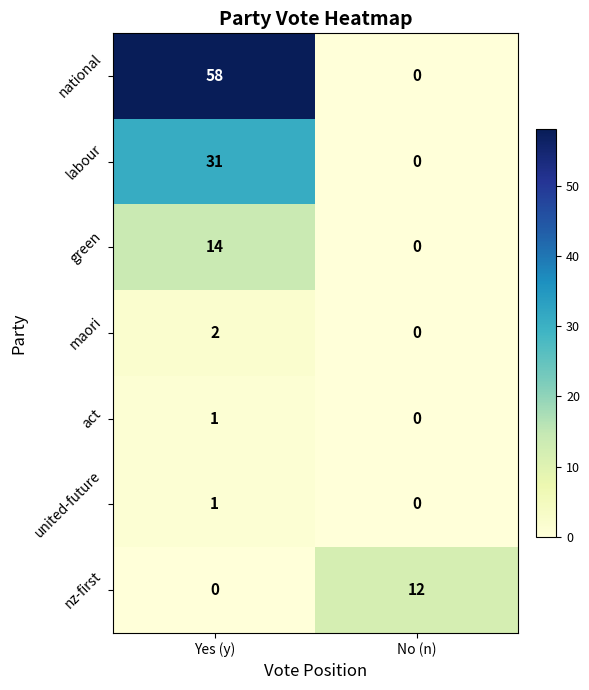

At which category is the sum across all series the highest?

Yes (y)